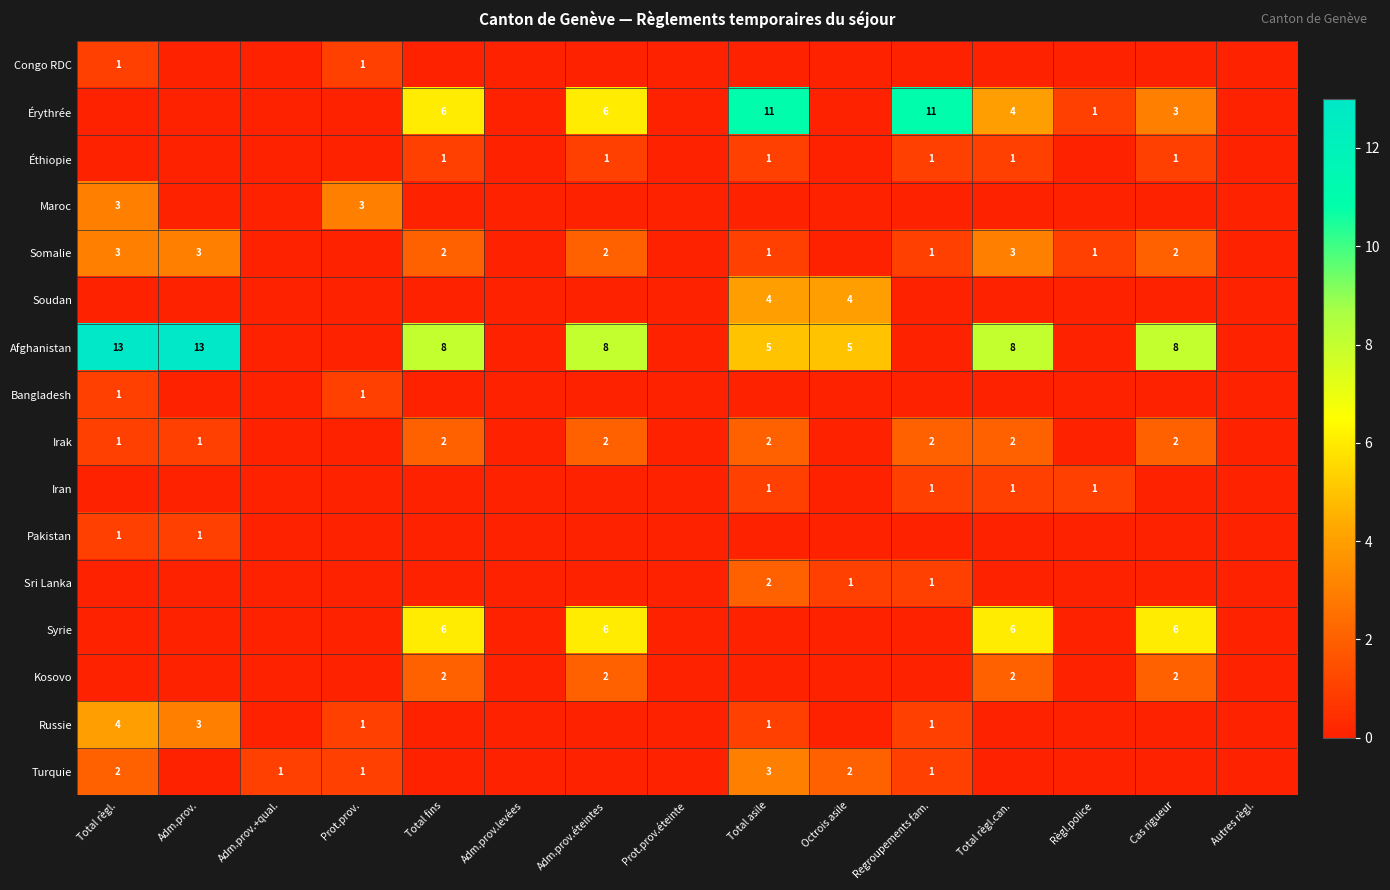

At which category is the sum across all series the highest?

Total asile